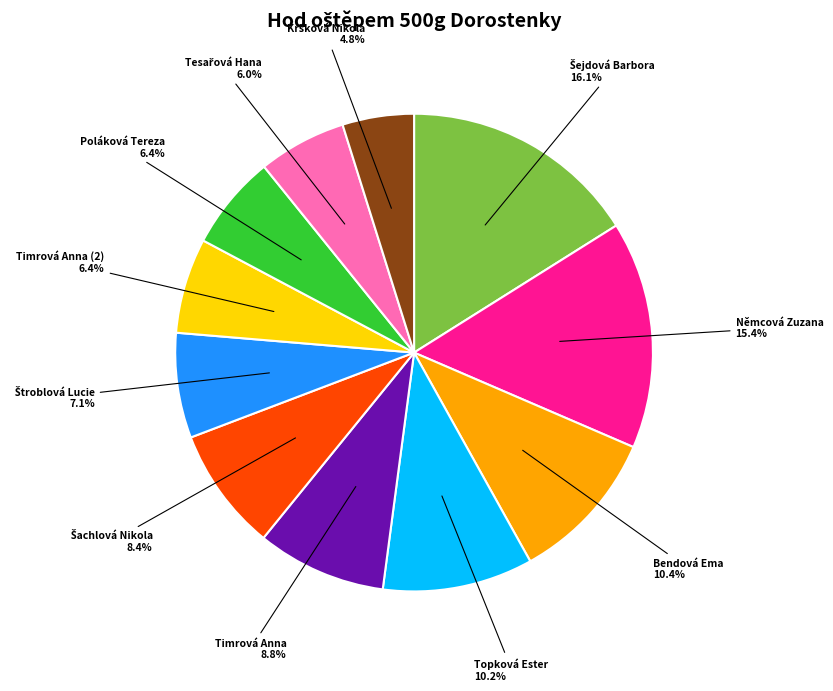

Does any single category account for the majority?

No